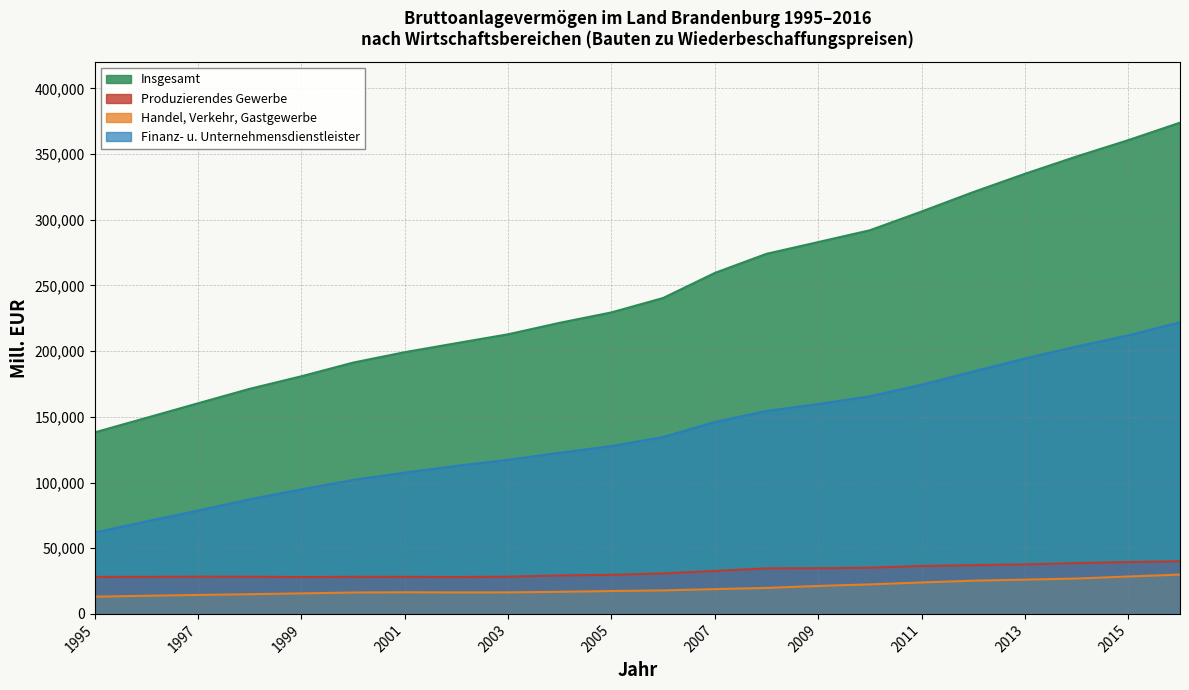

Does the chart display data point markers on the line(s)?

No